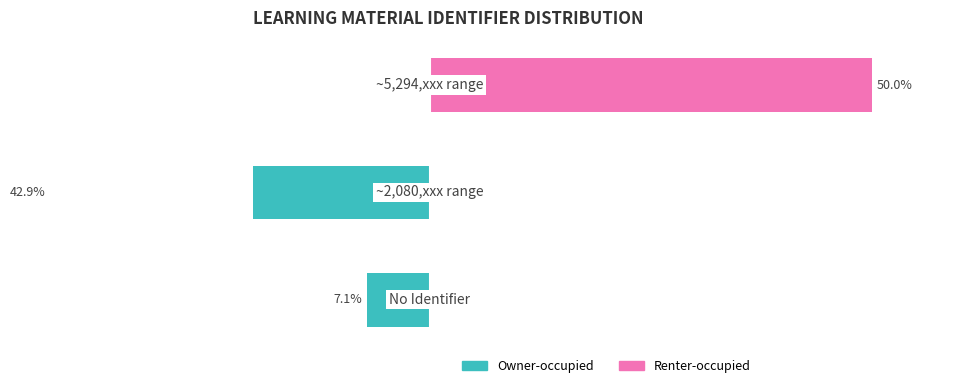

Is it true that Owner-occupied equals 0.0 at 0?

True